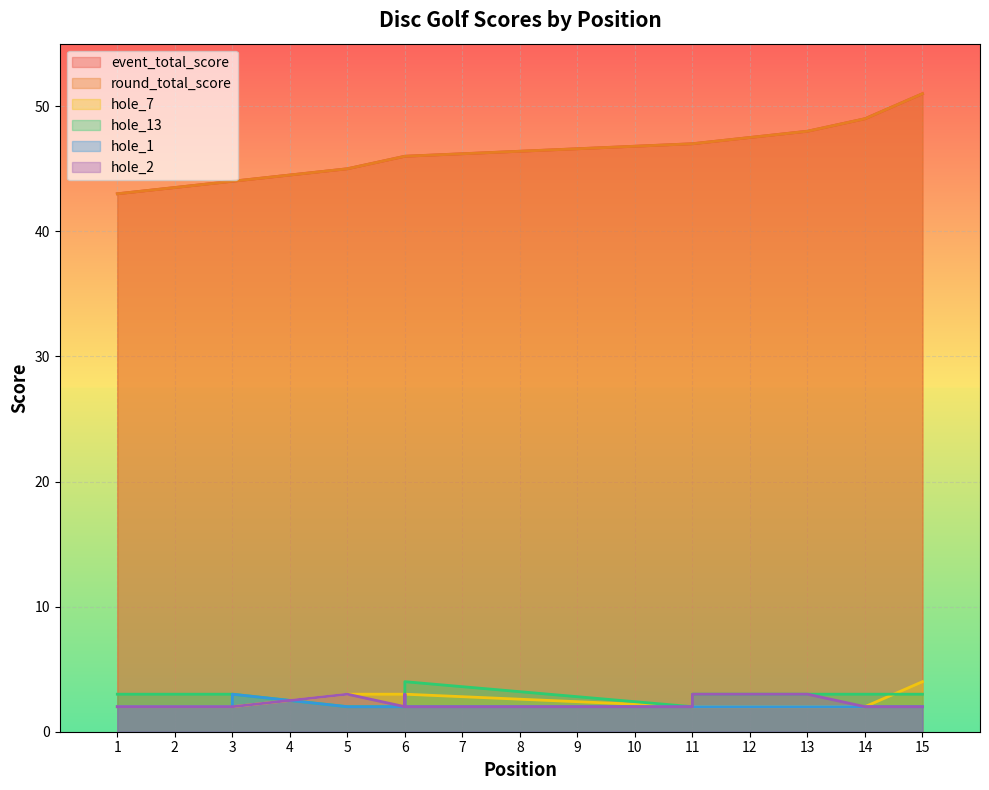

Is the value of event_total_score at 14 greater than the value of hole_1 at 6?

Yes